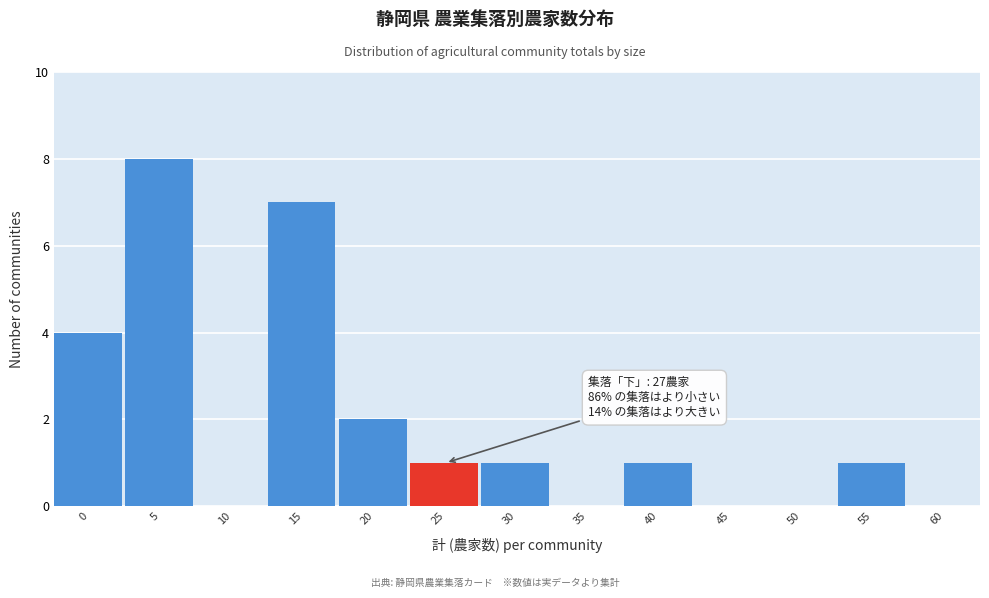

Reading left to right, list all the values displayed in this chart.

0=4	5=8	10=0	15=7	20=2	25=1	30=1	35=0	40=1	45=0	50=0	55=1	60=0